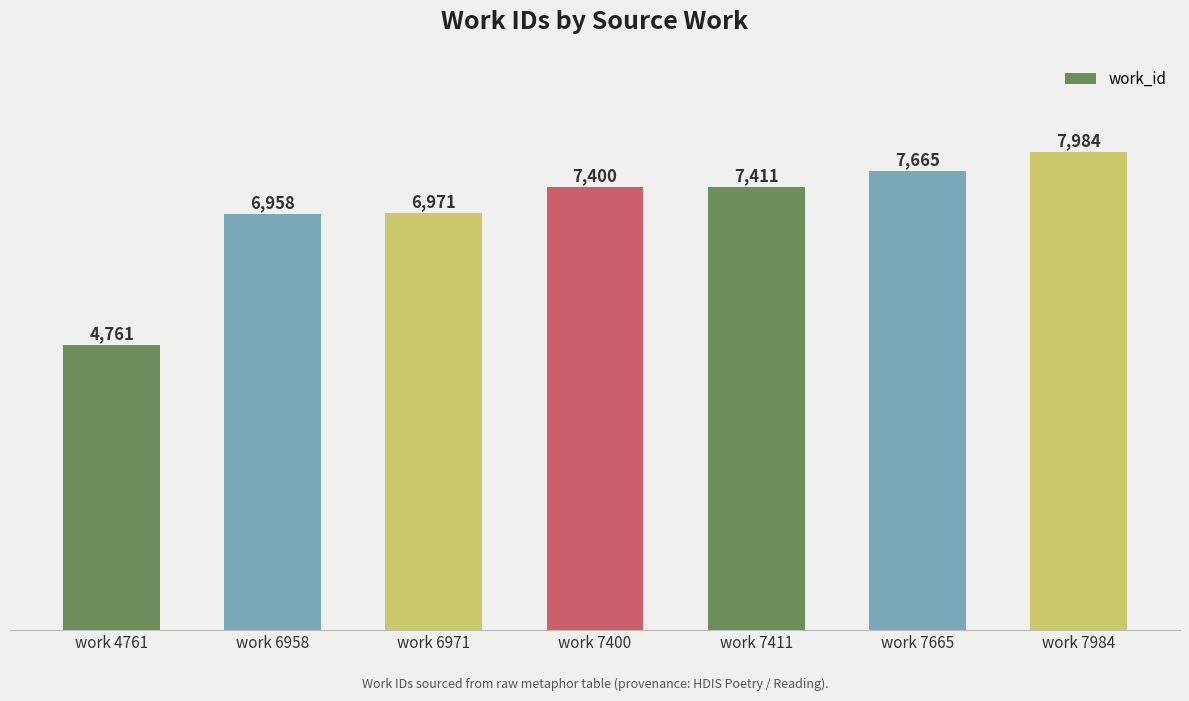

True or false: the data shows 6971 at work 6971.

True